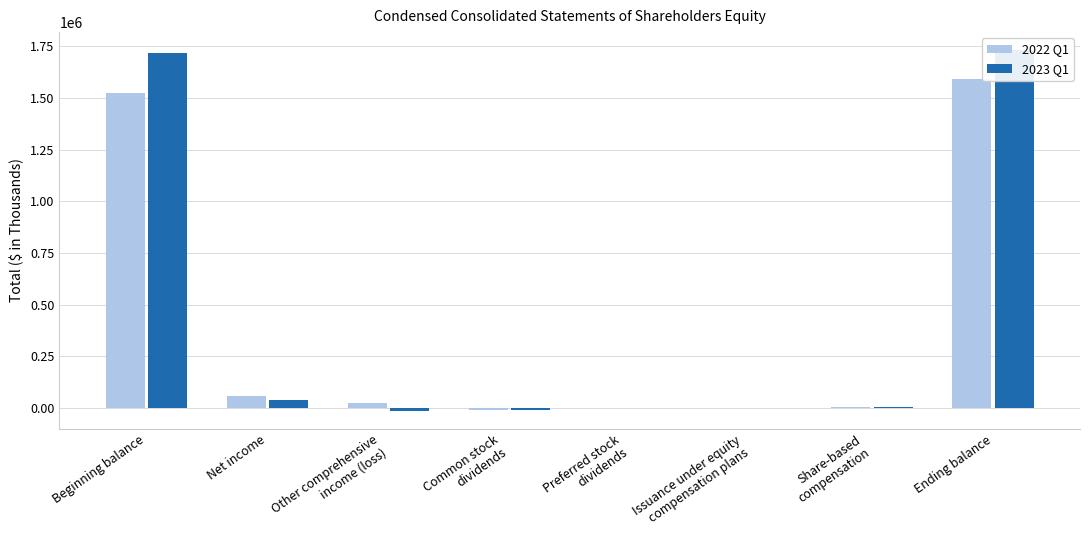

Between Other comprehensive
income (loss) and Ending balance, which series saw the biggest shift?

2023 Q1